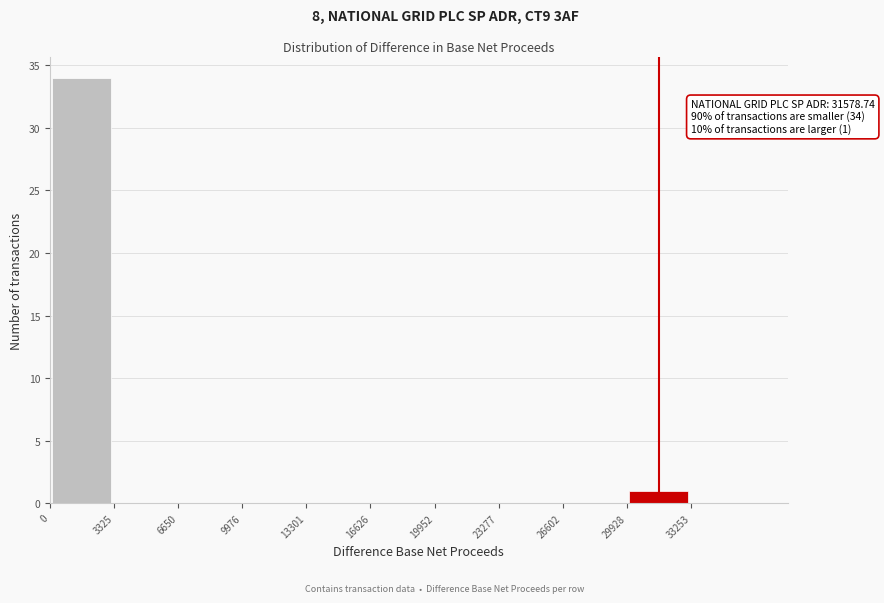

Which range on the x-axis has the tallest bar?

0 to 3500